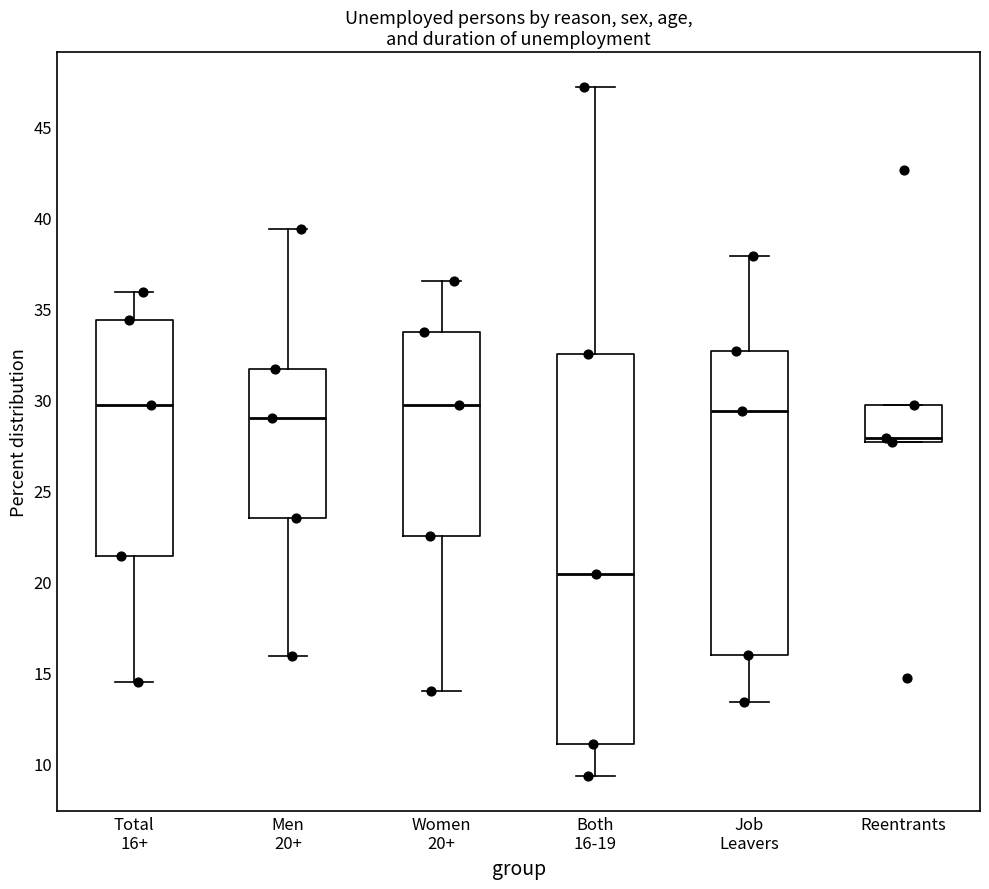

Reading left to right, transcribe this box plot: for each box, give where its median line is, the range the box spans, and where its two whiskers end, as read against the y-axis. The values are not printed on the chart, so give them approximately, as read against the axis.

Total 16+: median 29.5, box 21.5 to 34.5, whiskers 14.5 to 36.0
Men 20+: median 29.0, box 23.5 to 31.5, whiskers 16.0 to 39.5
Women 20+: median 29.5, box 22.5 to 33.5, whiskers 14.0 to 36.5
Both 16-19: median 20.5, box 11.0 to 32.5, whiskers 9.5 to 47.0
Job Leavers: median 29.5, box 16.0 to 32.5, whiskers 13.5 to 38.0
Reentrants: median 28.0, box 27.5 to 29.5, whiskers 27.5 to 29.5